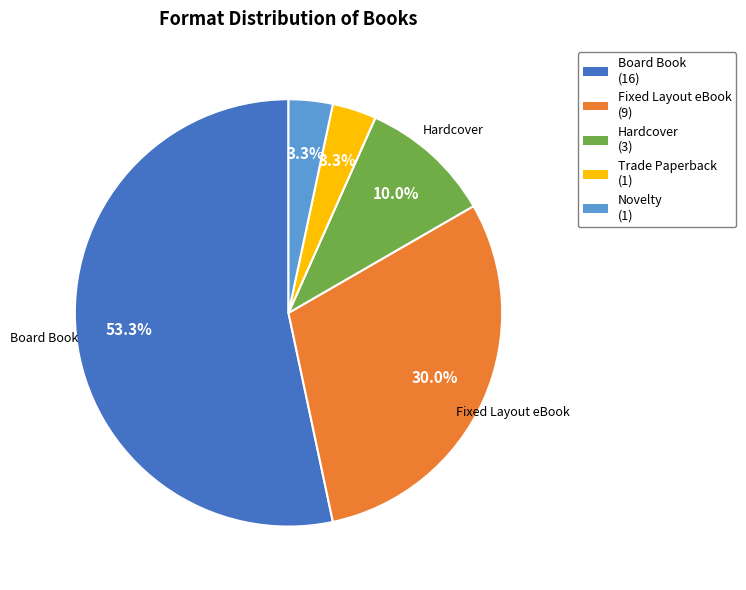

Does Fixed Layout eBook (9) represent more than half of the total?

No